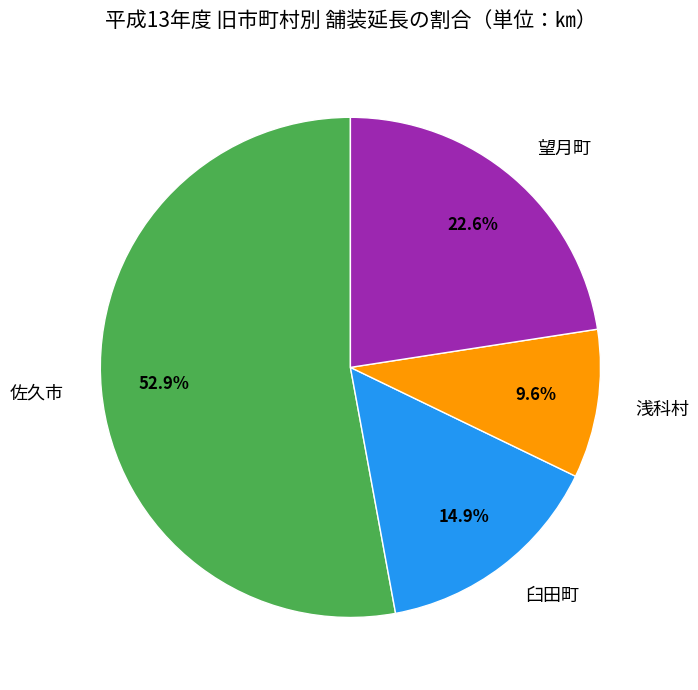

Between 浅科村 and 望月町, which is larger?

望月町